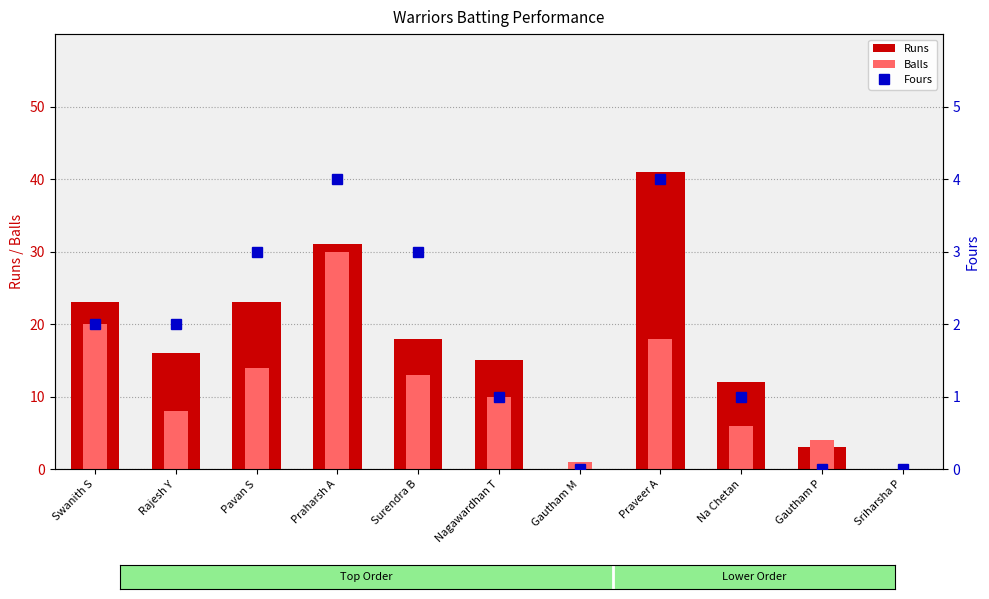

How many values in Runs are above zero?

9